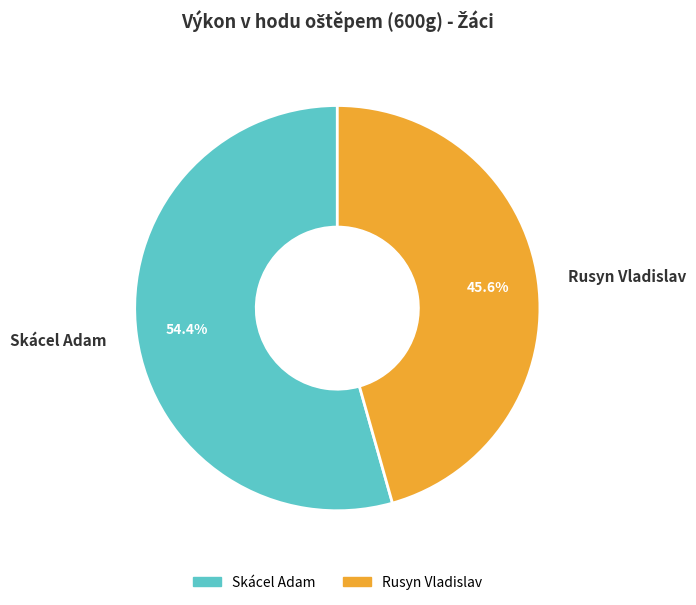

True or false: Rusyn Vladislav accounts for 46% of the total.

True